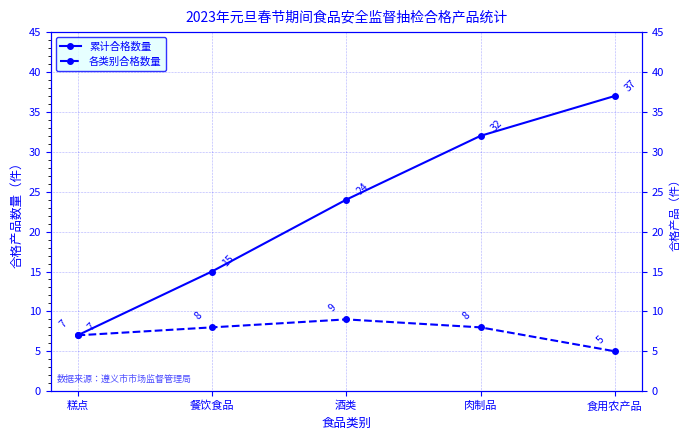

How many lines are shown in the chart?

2